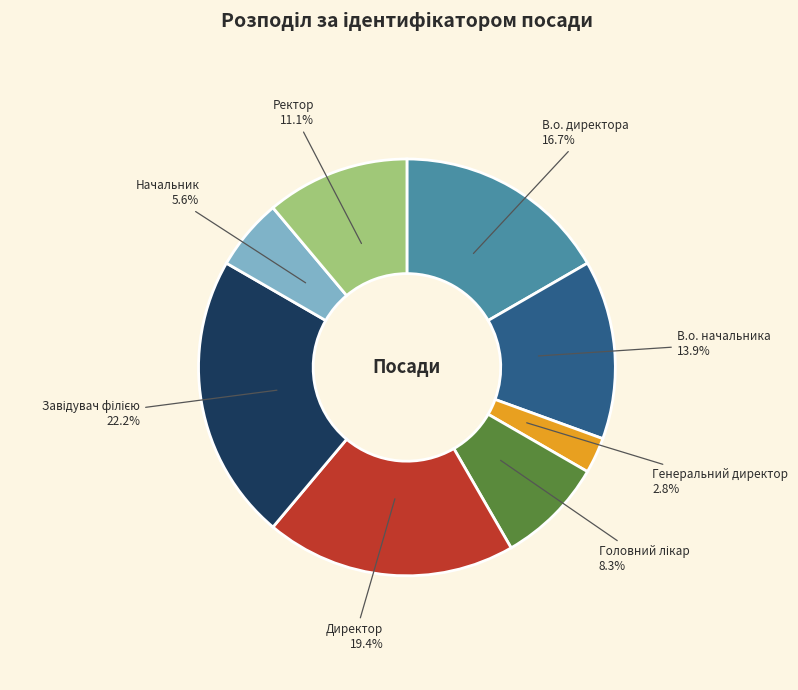

How much of the chart is everything except Начальник?

94.4%